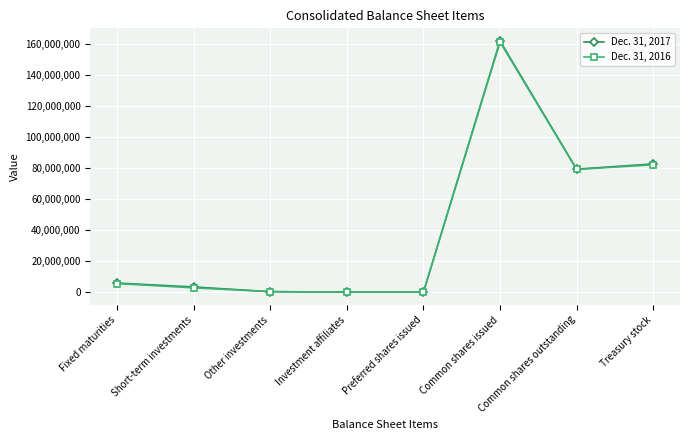

What are all the series names shown in the legend?

Dec. 31, 2017, Dec. 31, 2016